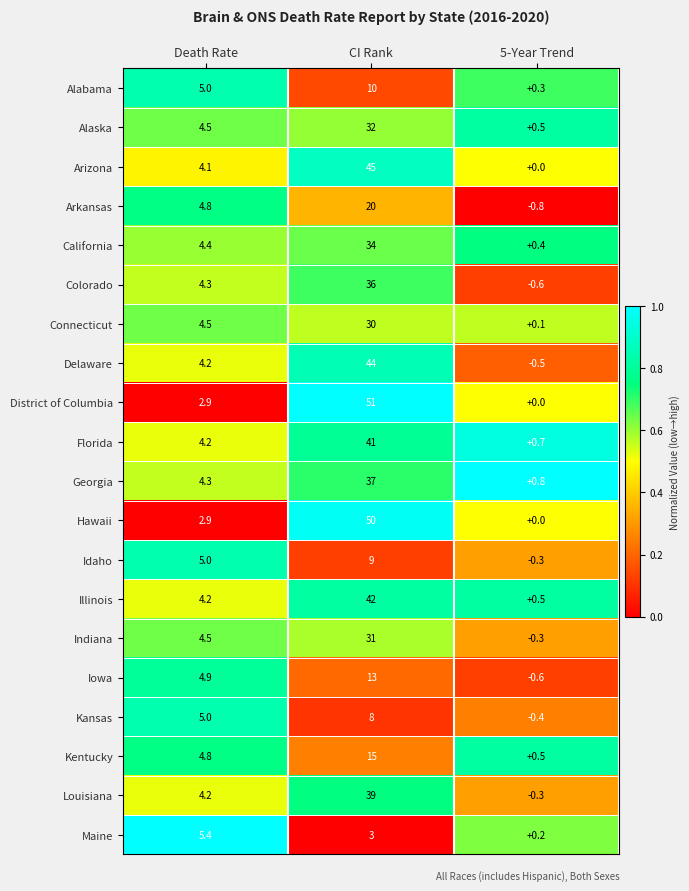

What is the difference between the maximum and minimum values in the Idaho series?

9.3